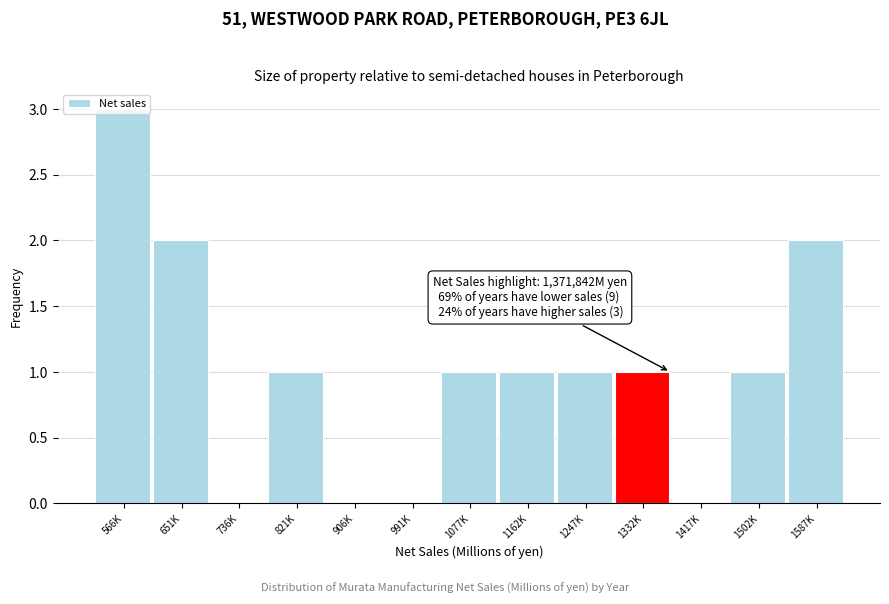

Which label corresponds to the largest value in the chart?

566K